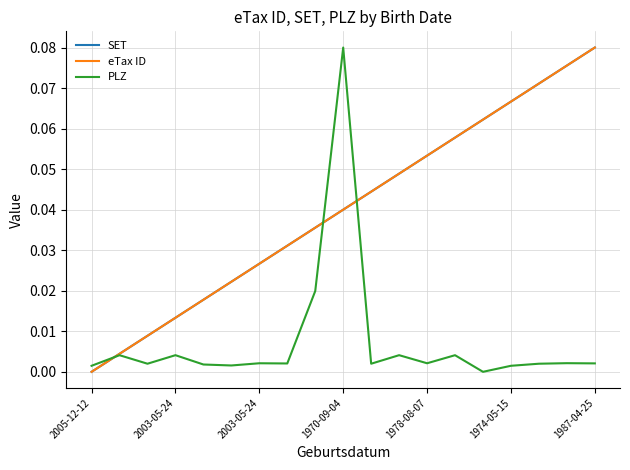

Does the chart have visible grid lines?

Yes